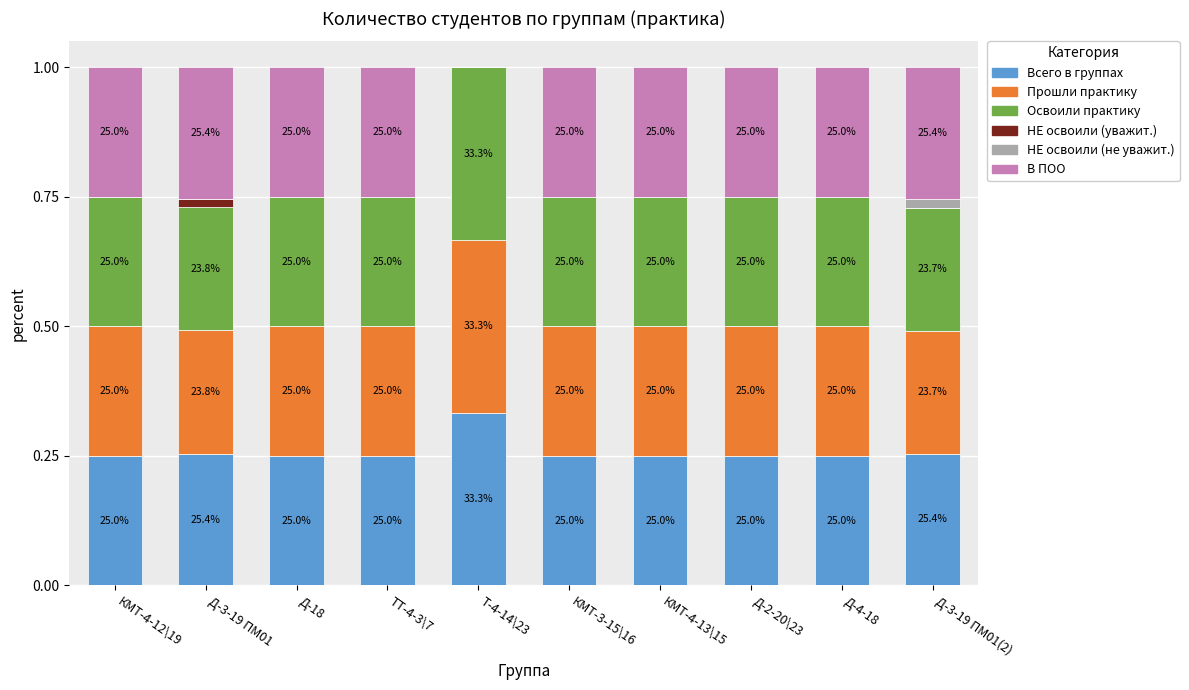

Count the Прошли практику values in the range 0 to 1.

10